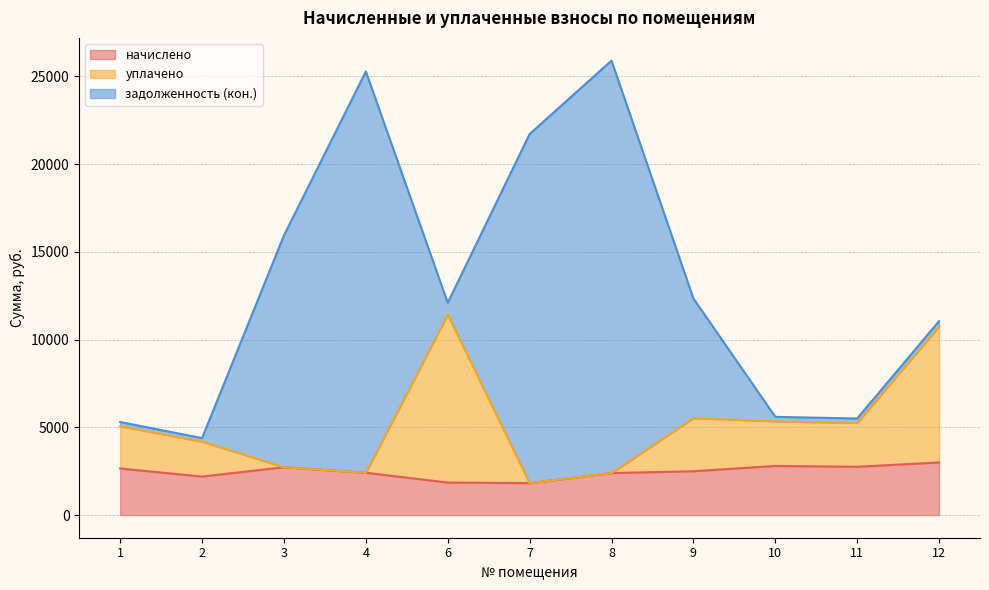

Rank the categories by начислено value from highest to lowest.

12, 10, 11, 3, 1, 9, 4, 8, 2, 6, 7